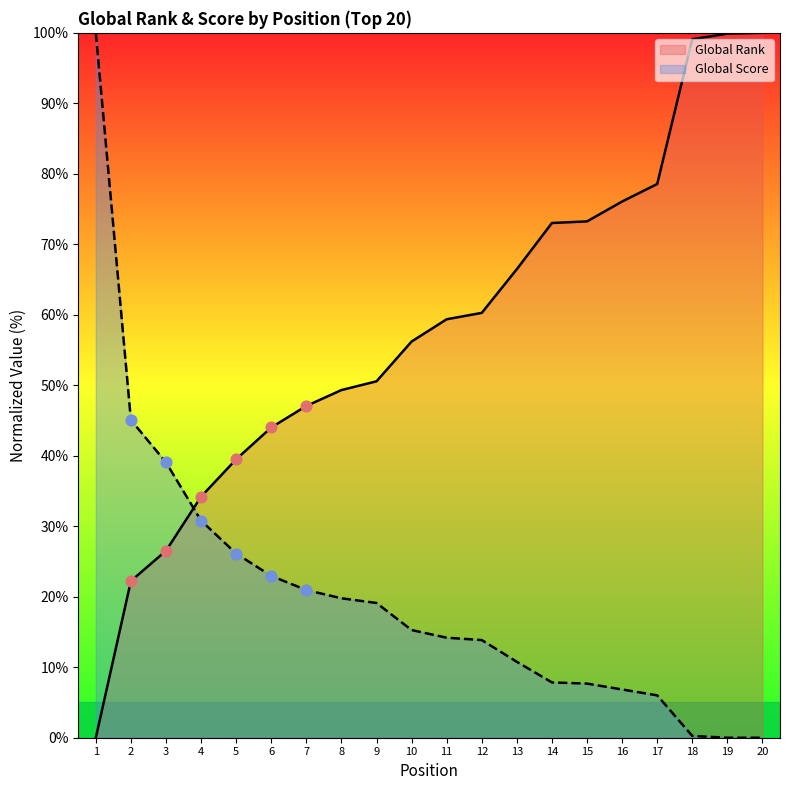

Is the value of Global Rank at 7 greater than the value of Global Score at 1?

No